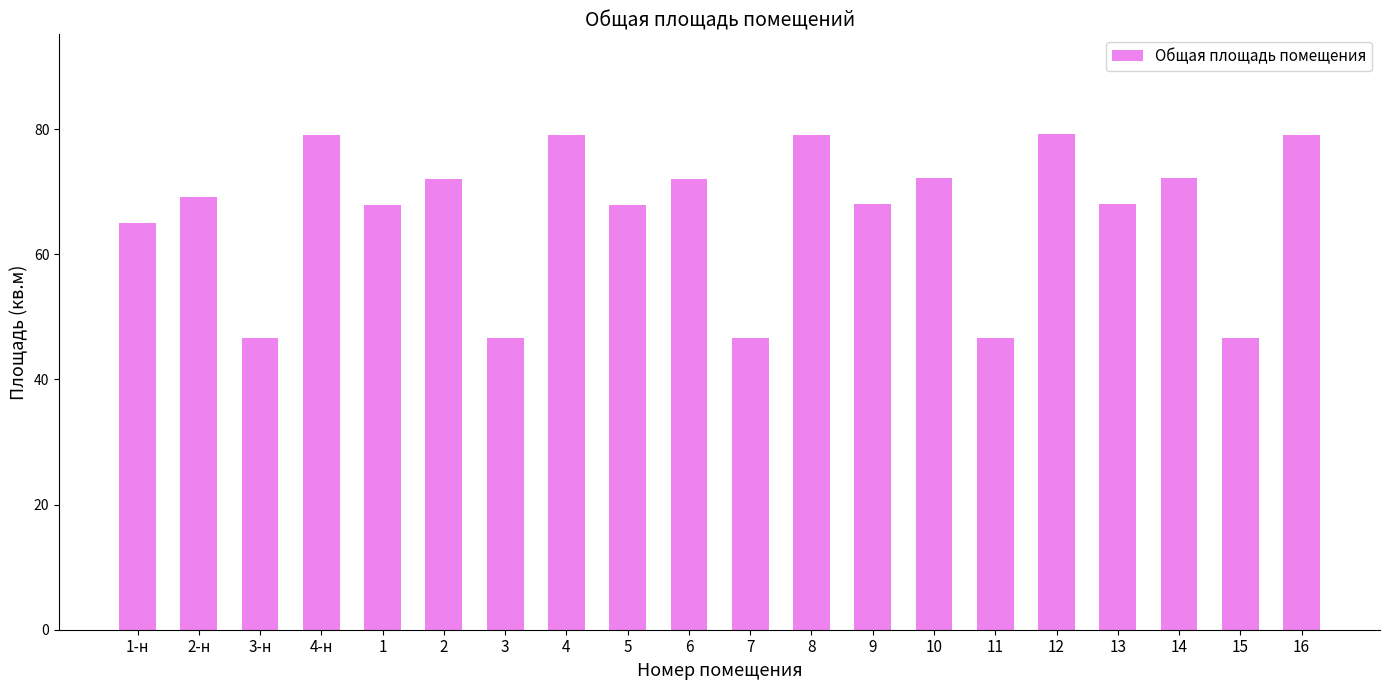

What is the change in value from 3-н to 4?

+32.5